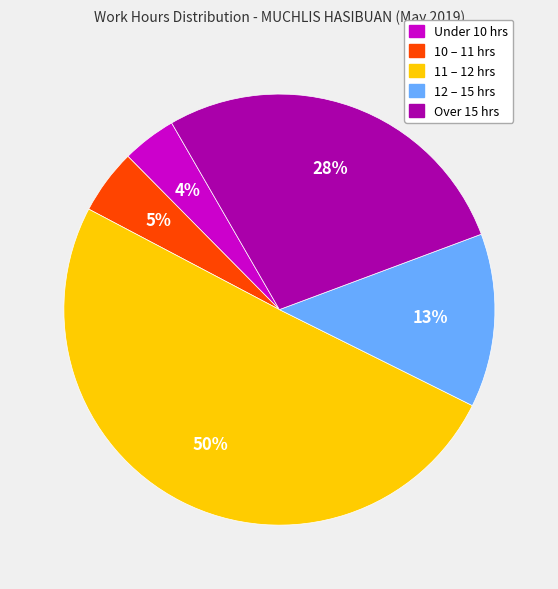

To the nearest percent, what is the difference between the largest and smallest slice percentages?

46%